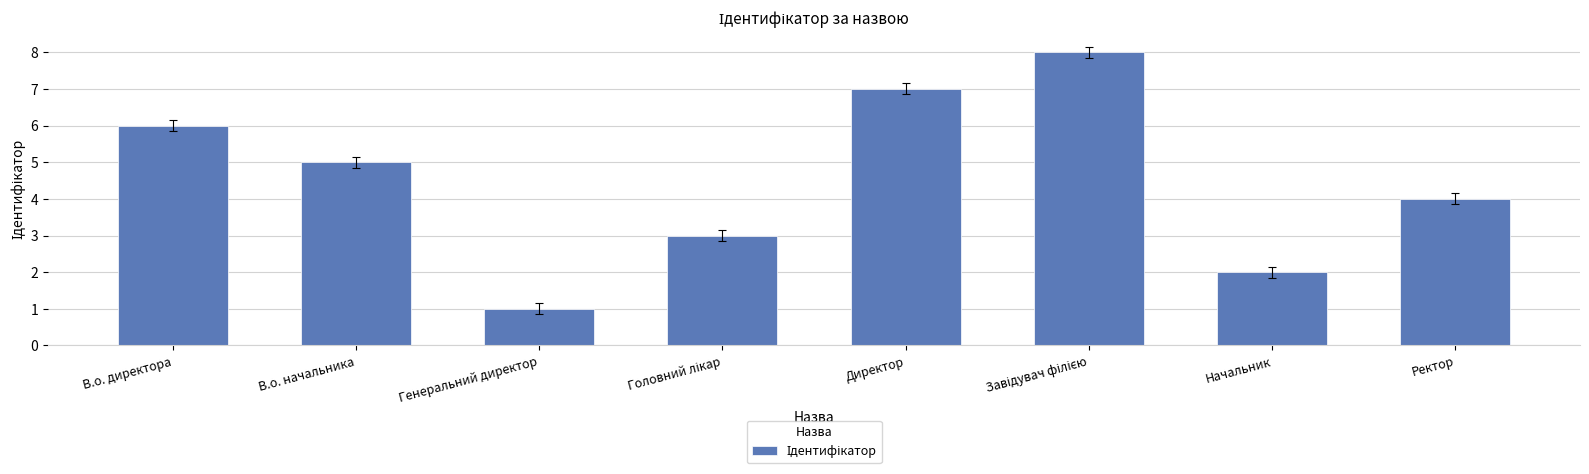

What is the change in value from Генеральний директор to Ректор?

+3